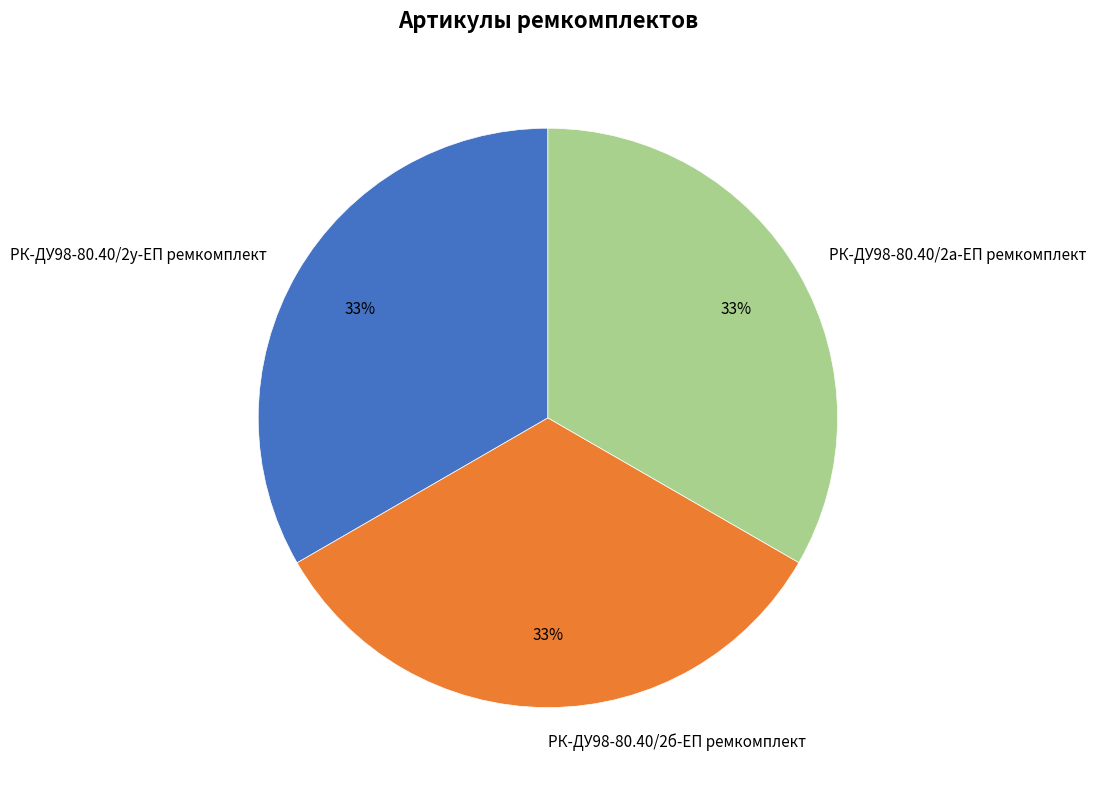

What is the ratio of the value at РК-ДУ98-80.40/2б-ЕП ремкомплект to the value at РК-ДУ98-80.40/2у-ЕП ремкомплект?

1.0